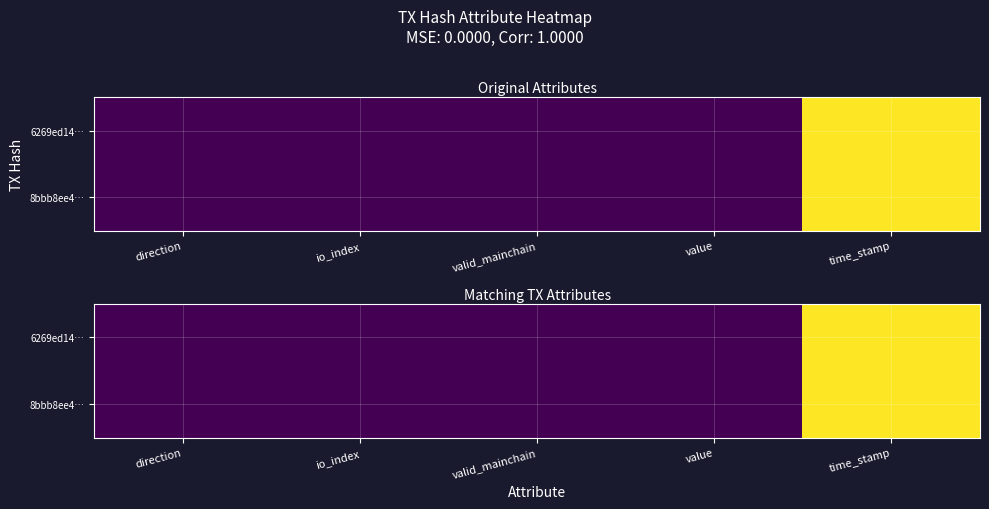

Between valid_mainchain and value, which is larger?

value